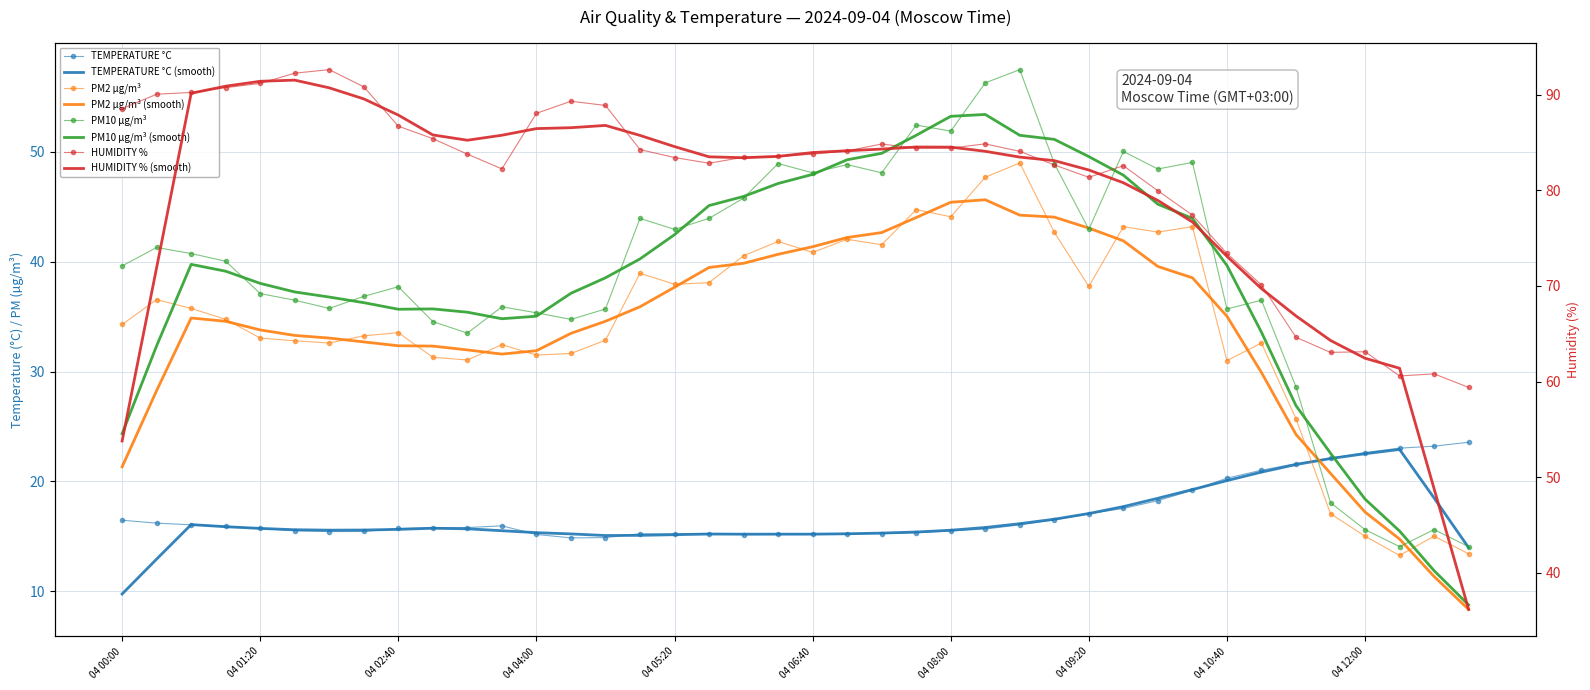

What is the value of the PM2 µg/m³ point at the 23rd from the left?

41.5